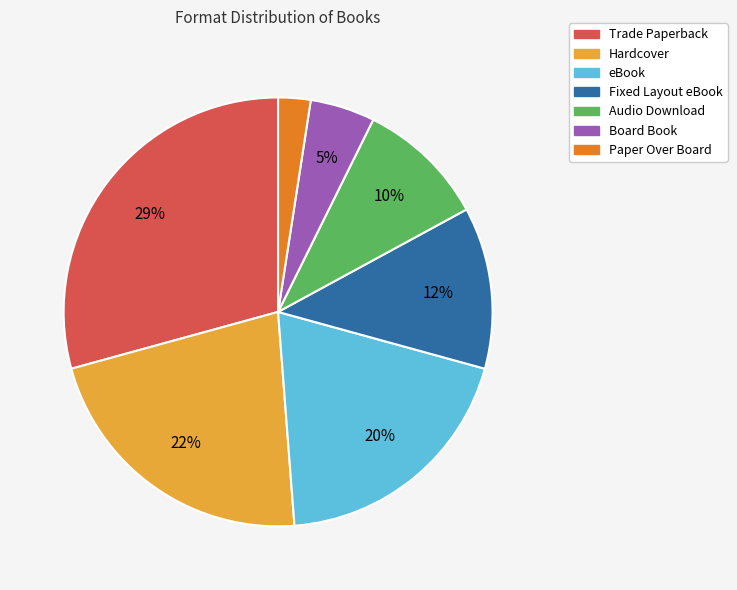

Is the sum of Trade Paperback and Paper Over Board greater than half?

No